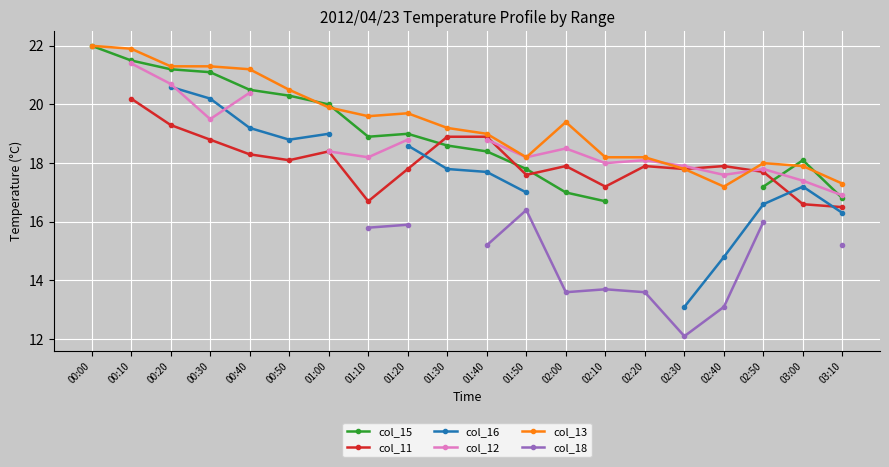

Rank the categories by col_13 value from highest to lowest.

00:00, 00:10, 00:20, 00:30, 00:40, 00:50, 01:00, 01:20, 01:10, 02:00, 01:30, 01:40, 01:50, 02:10, 02:20, 02:50, 03:00, 02:30, 03:10, 02:40